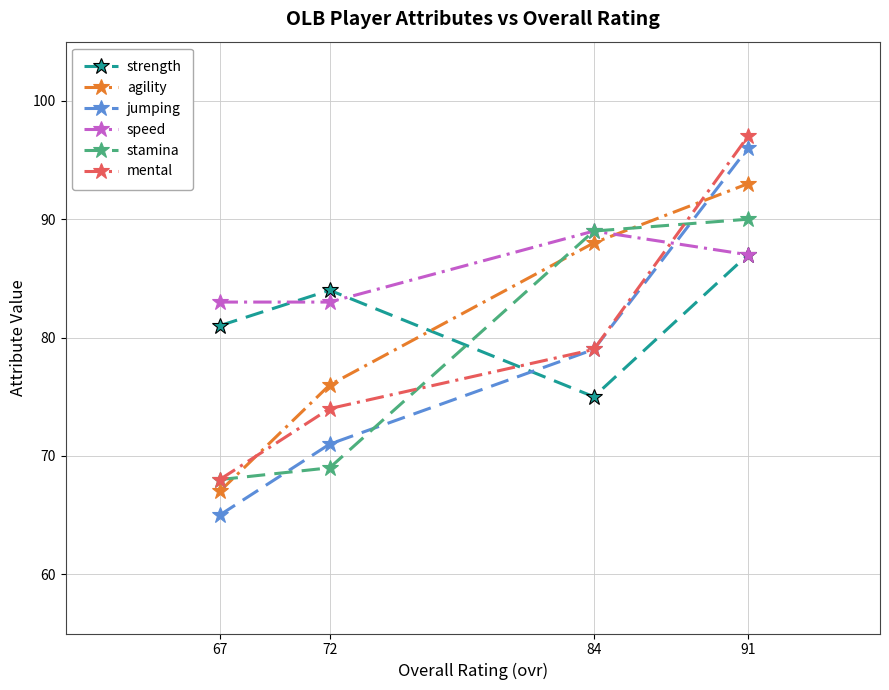

Which series has the largest total across all categories?

speed